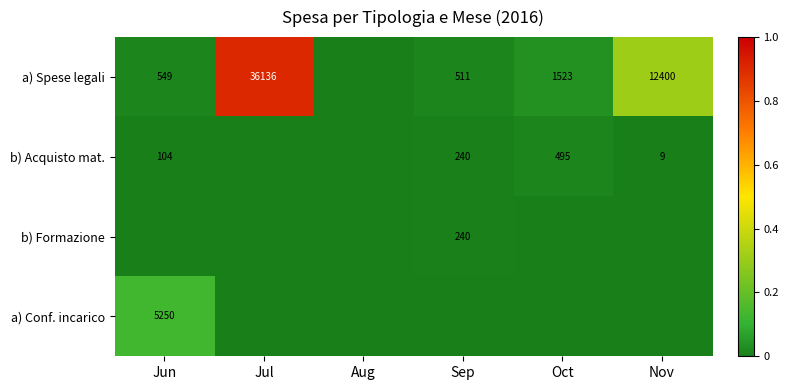

True or false: a) Spese legali has a value of 0.1 at Oct.

False